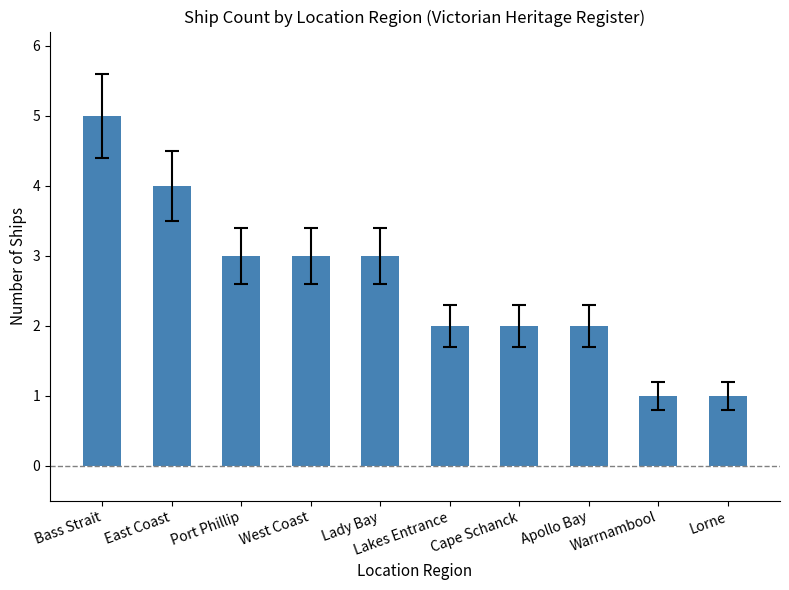

What value does the data have at Cape Schanck?

2